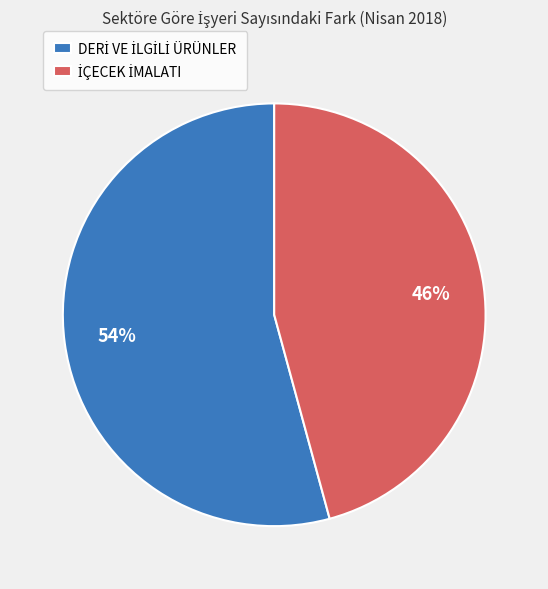

Does any single category account for the majority?

Yes